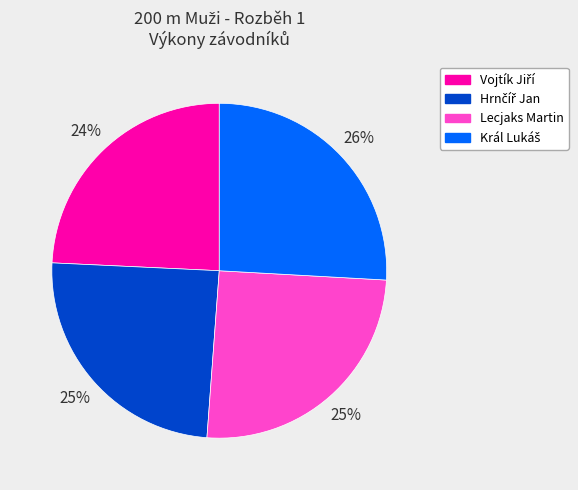

How many slices are in this pie chart?

4